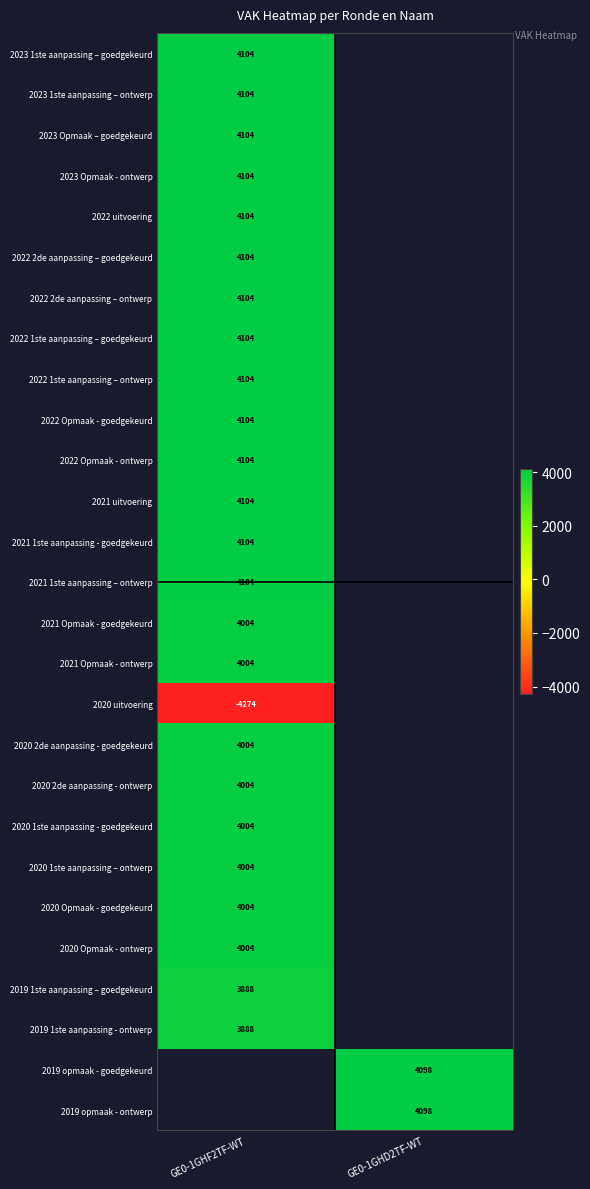

The 2022 Opmaak - ontwerp series shows 6424 at GE0-1GHF2TF-WT. True or false?

False